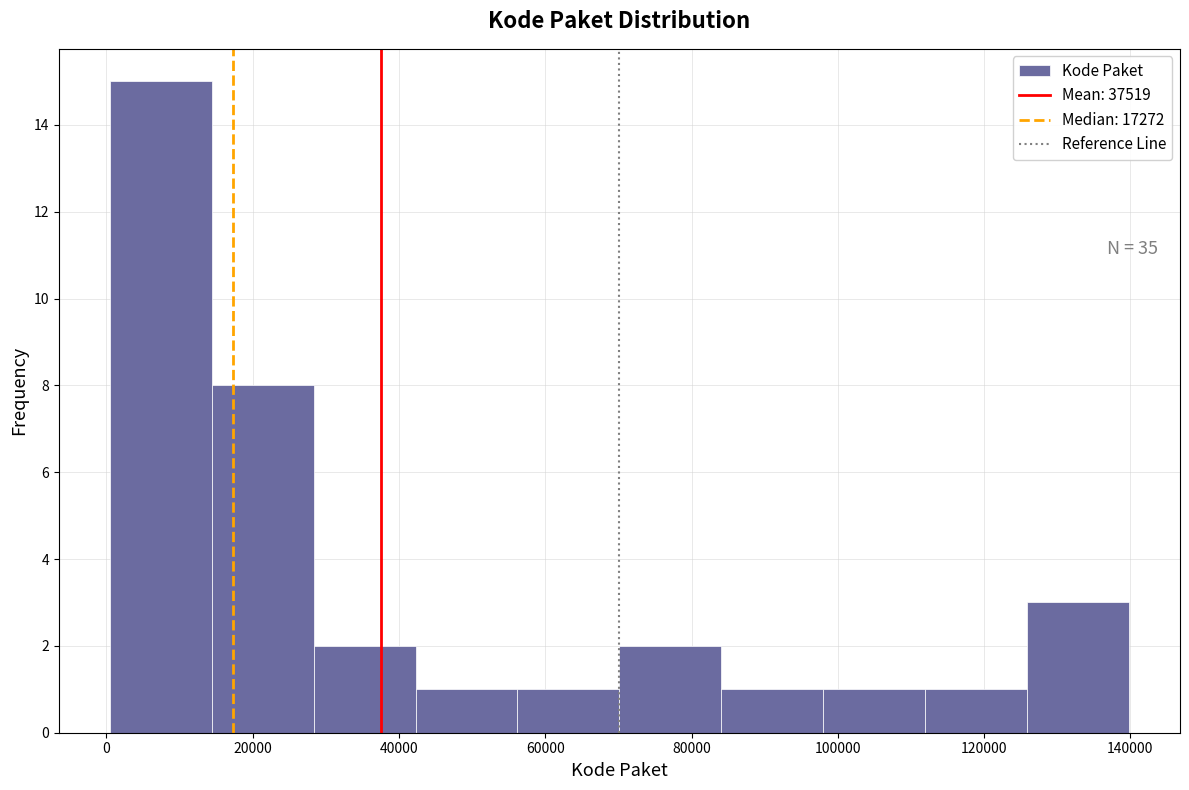

Over which range of the x-axis is the bar tallest?

0 to 14000